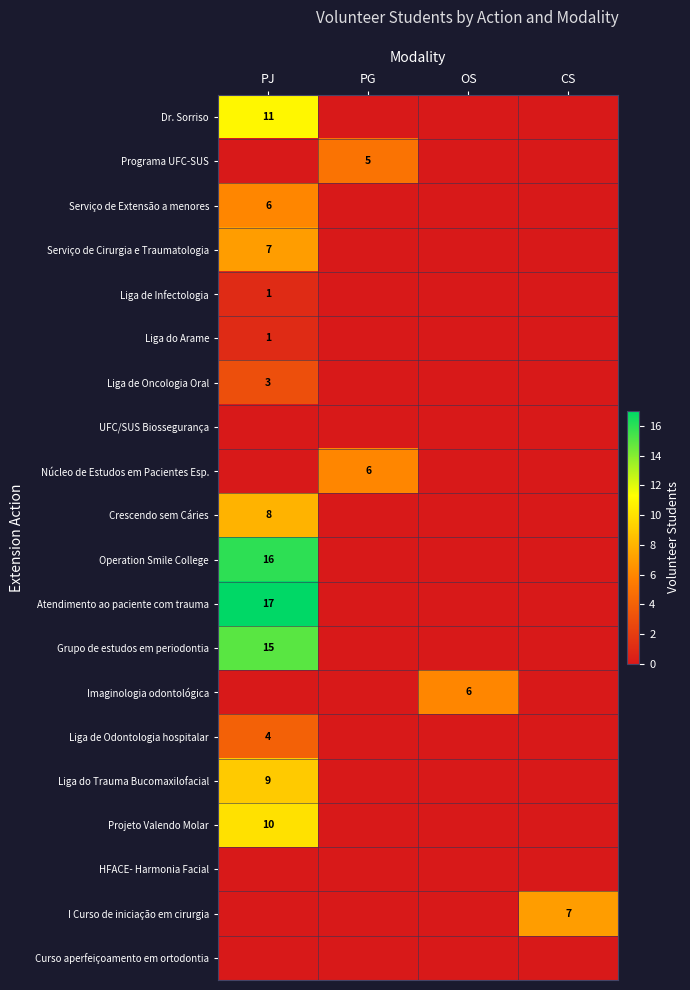

Between PG and CS, which is larger?

PG